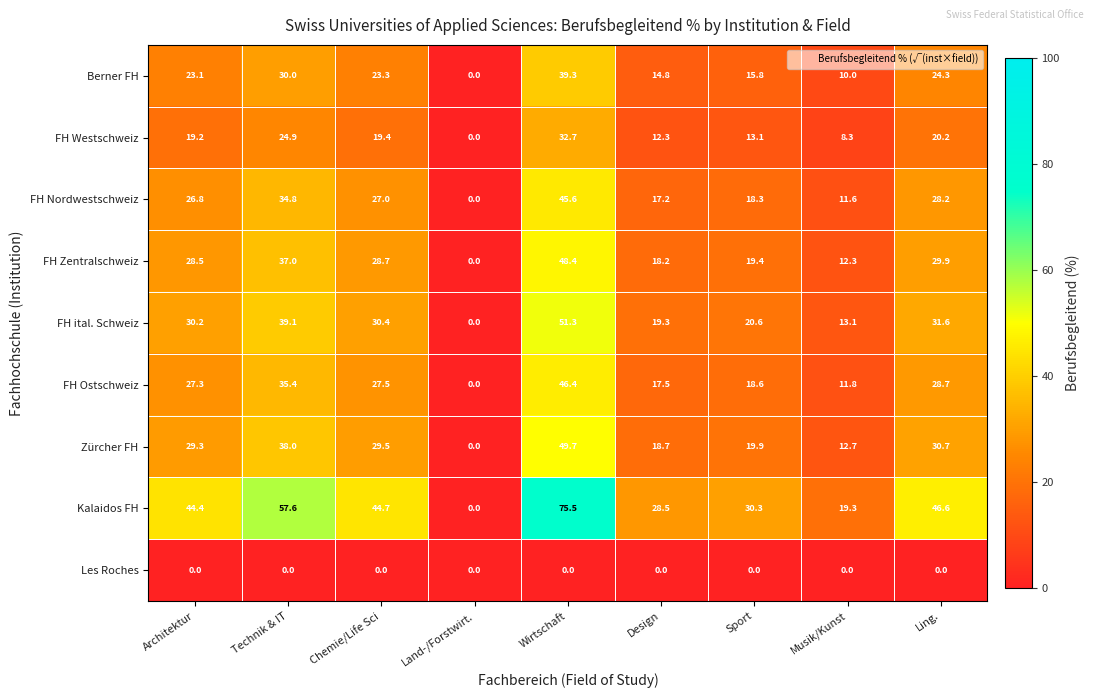

At which label does Zürcher FH reach its peak?

Wirtschaft